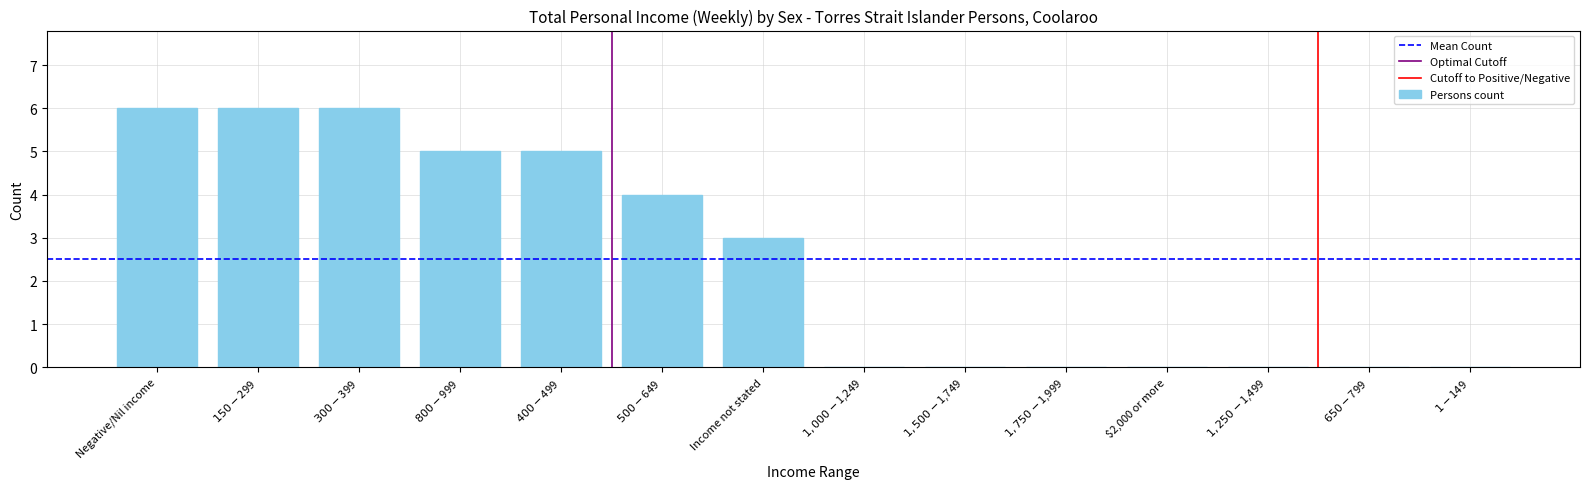

How many series are shown in this chart?

1